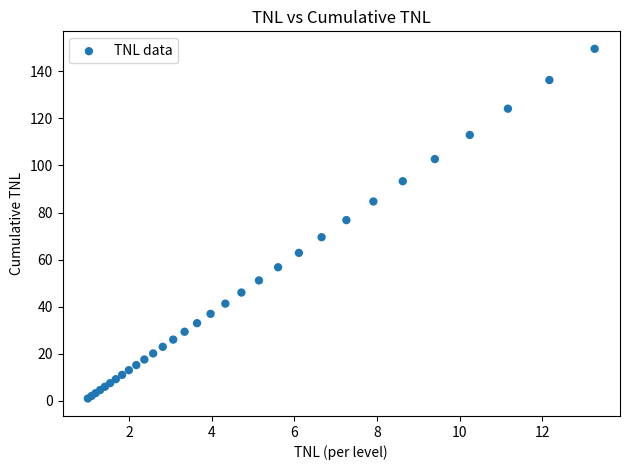

What Y value in the scatter plot is closest to 75?

76.8